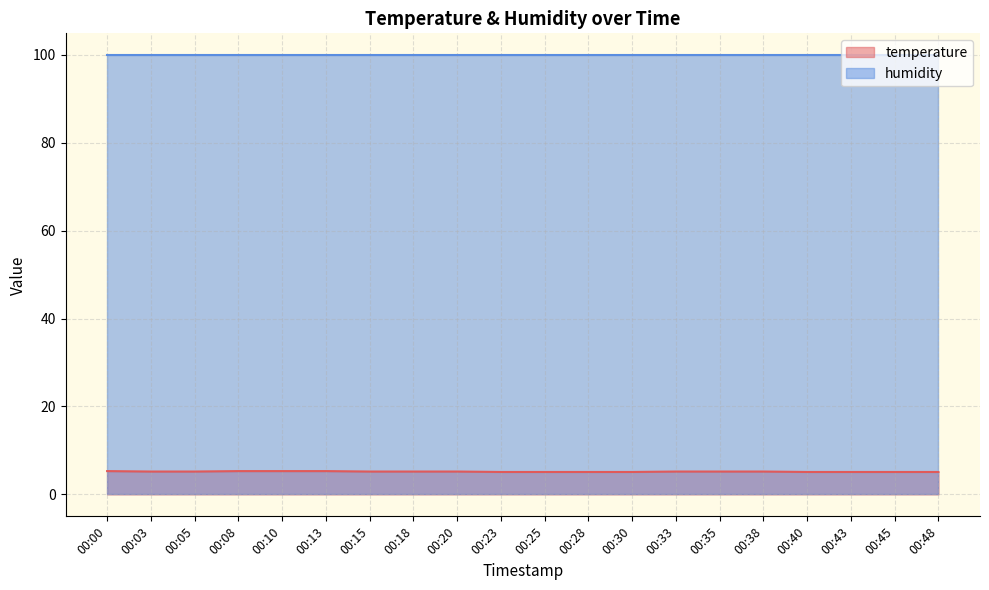

Between 00:05 and 00:25, which is larger?

00:05